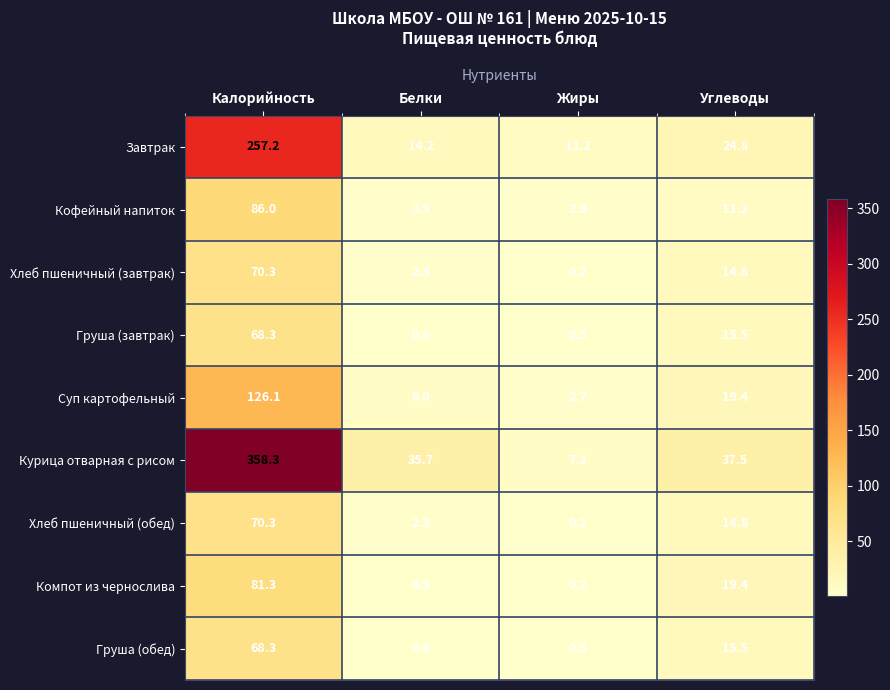

Count the number of data series in this chart.

9